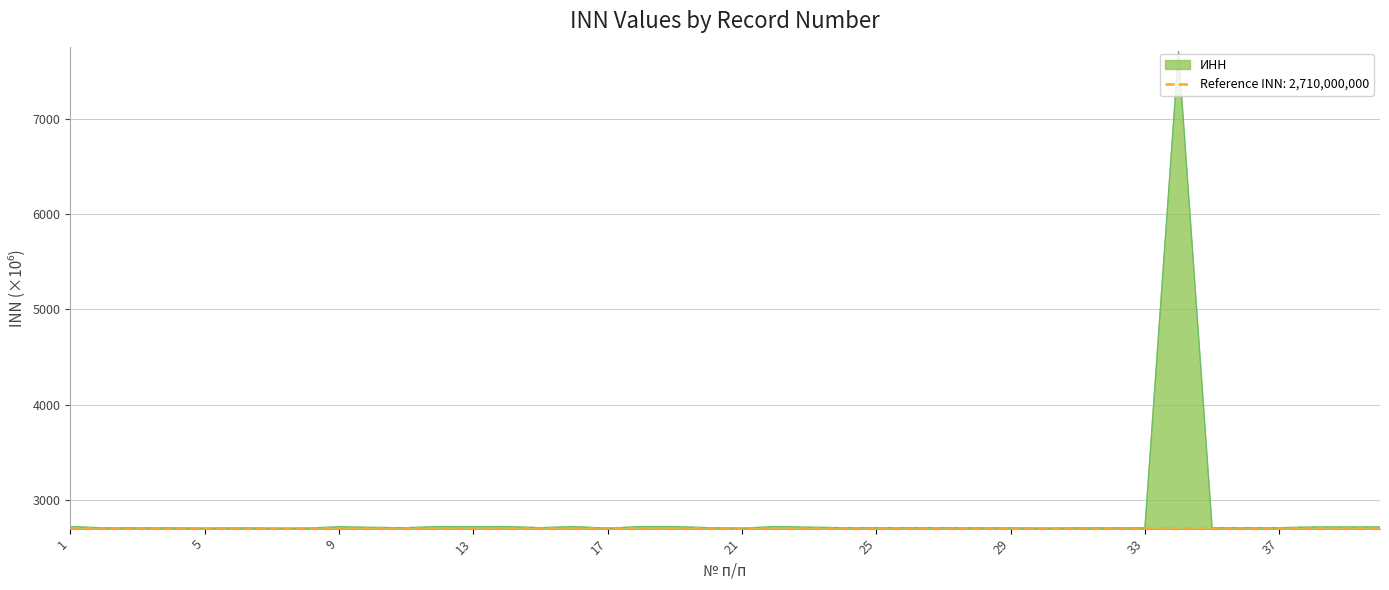

List the labels in order of value, smallest first.

7, 8, 17, 21, 5, 30, 6, 28, 29, 33, 2, 3, 4, 31, 32, 35, 36, 37, 11, 15, 20, 24, 25, 26, 27, 10, 23, 38, 39, 40, 9, 13, 16, 18, 19, 1, 14, 12, 22, 34